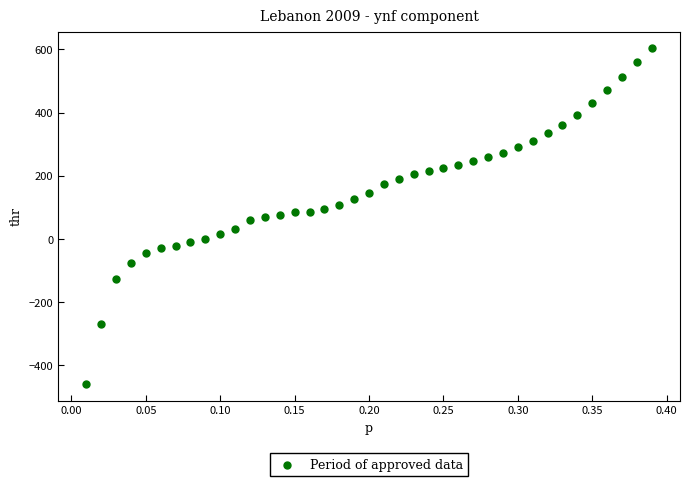

What is the range of Y values (max minus min)?

1062.6